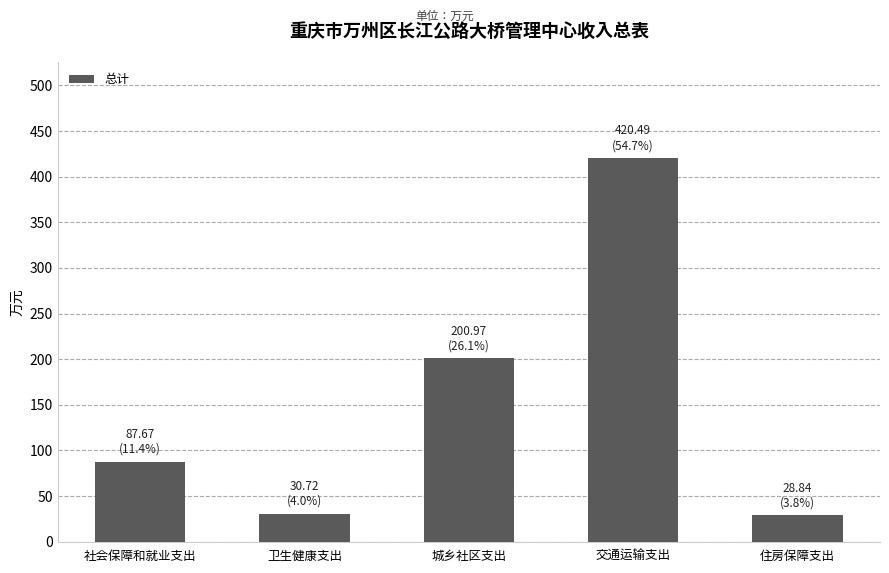

What is the sum of all values?

768.7